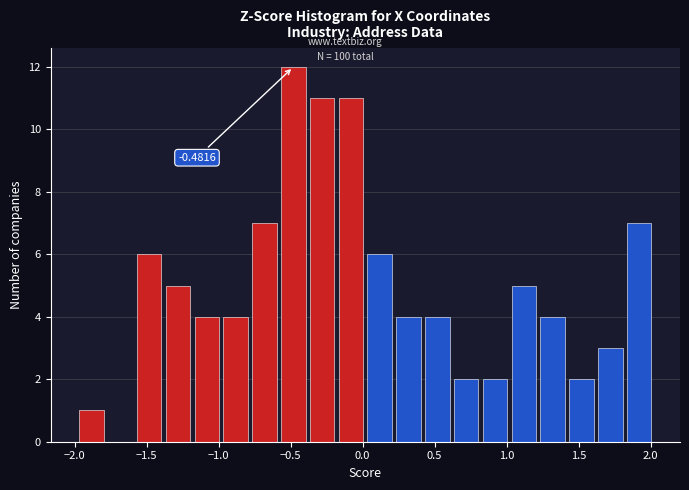

Over which range of the x-axis is the bar tallest?

-0.6 to -0.4